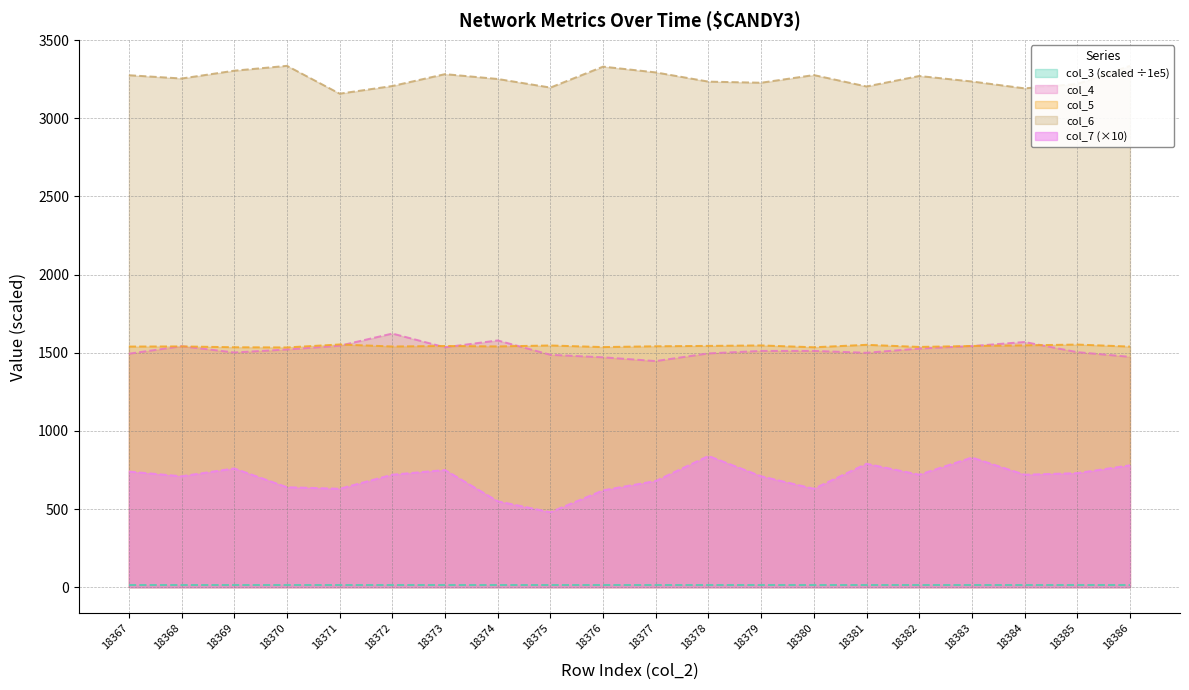

What is the total value across all series at 18386?

7146.6